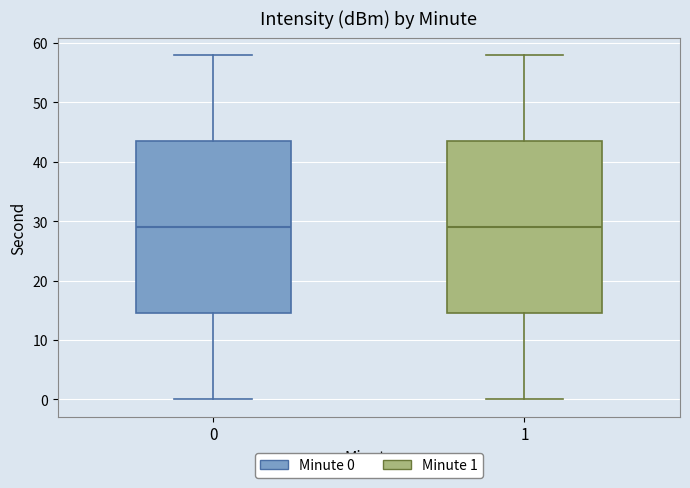

Reading left to right, read every box against the y-axis: the position of its median line, the range the box covers, and the ends of its whiskers. The values are not printed on the chart, so give them approximately, as read against the axis.

0: median 29, box 15 to 44, whiskers 0 to 58
1: median 29, box 15 to 44, whiskers 0 to 58